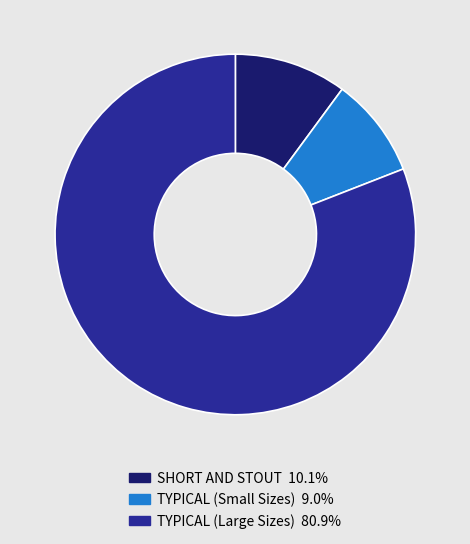

Does any single category account for the majority?

Yes